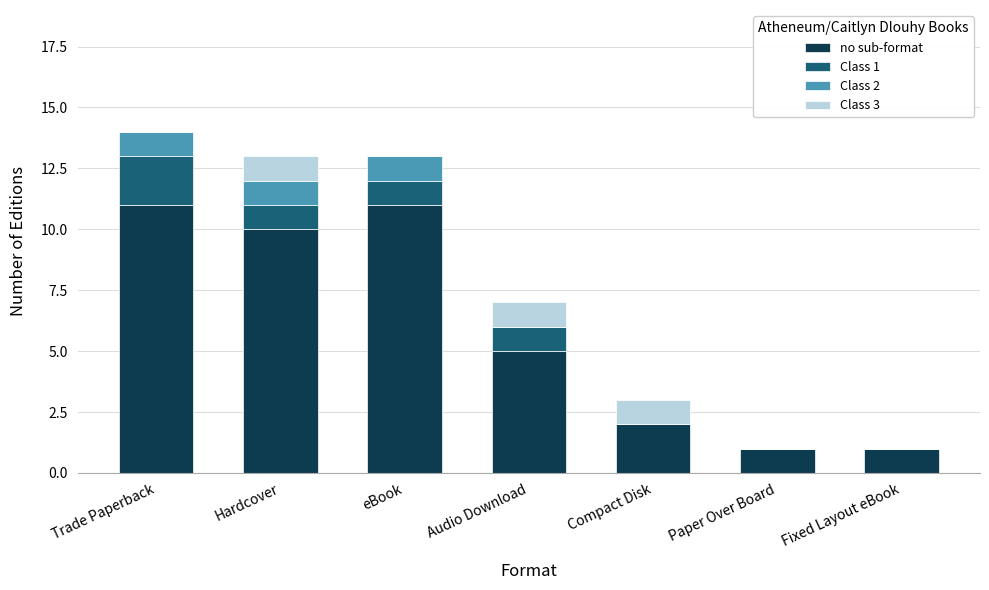

Is it true that no sub-format equals 5 at Audio Download?

True